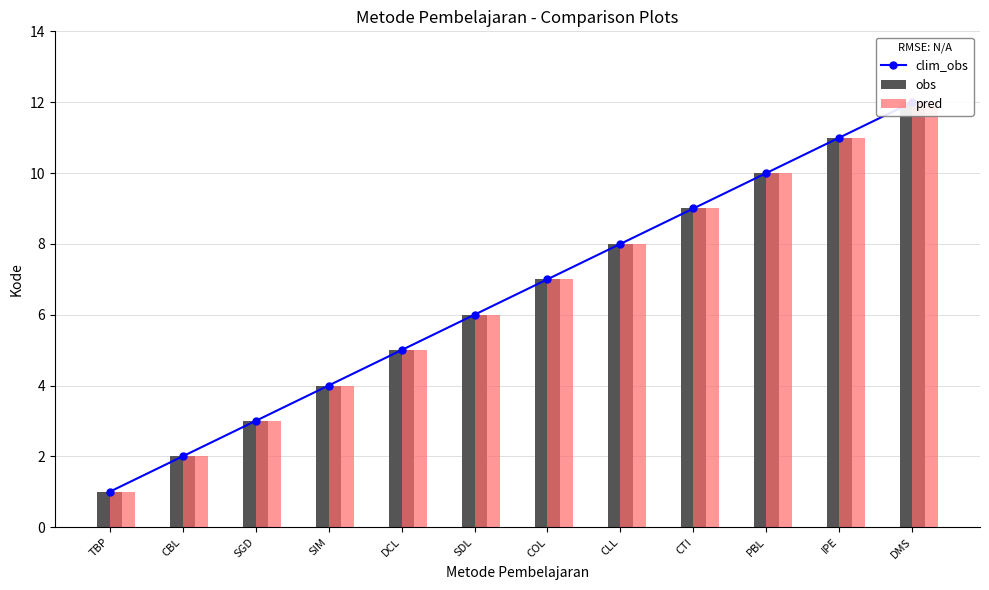

How many values in the obs series exceed 7?

5